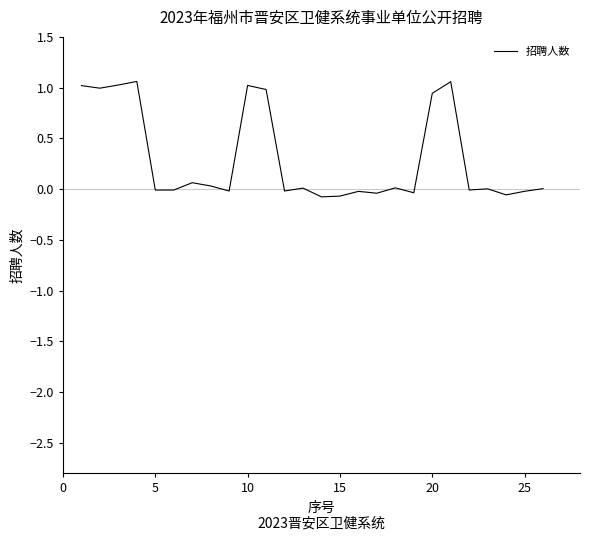

What is the greatest value displayed?

1.1